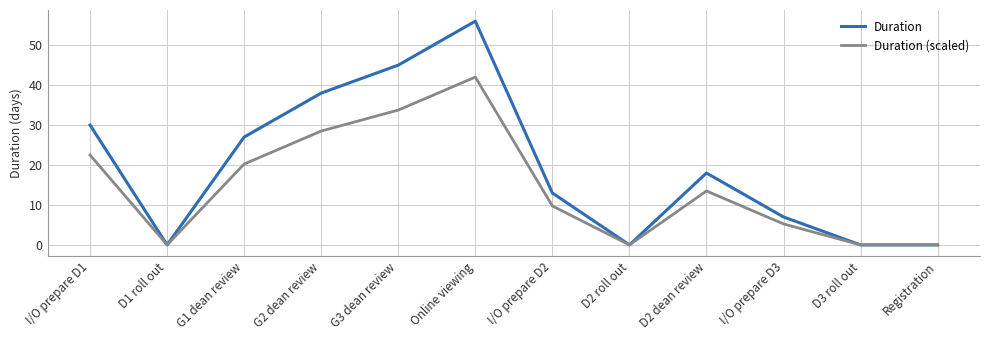

At which label is Duration (scaled) closest to 21?

G1 dean review